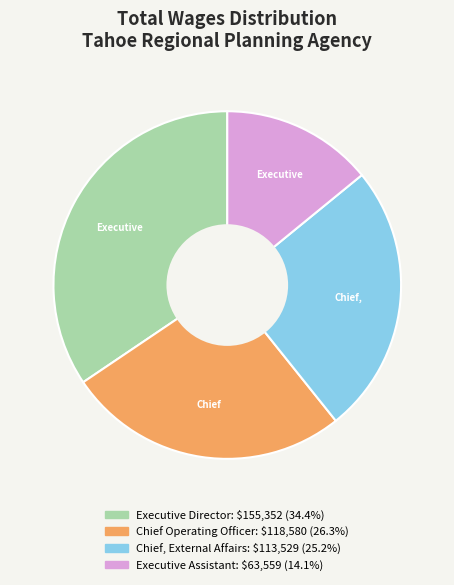

What is the largest slice in the pie chart?

Executive Director